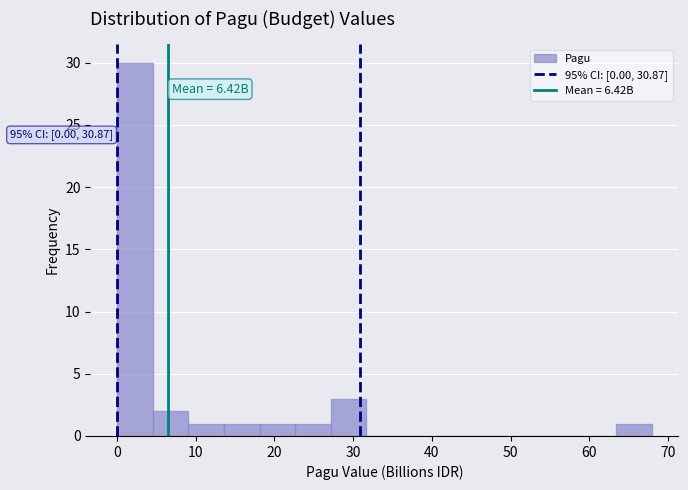

Which range on the x-axis has the tallest bar?

0 to 5